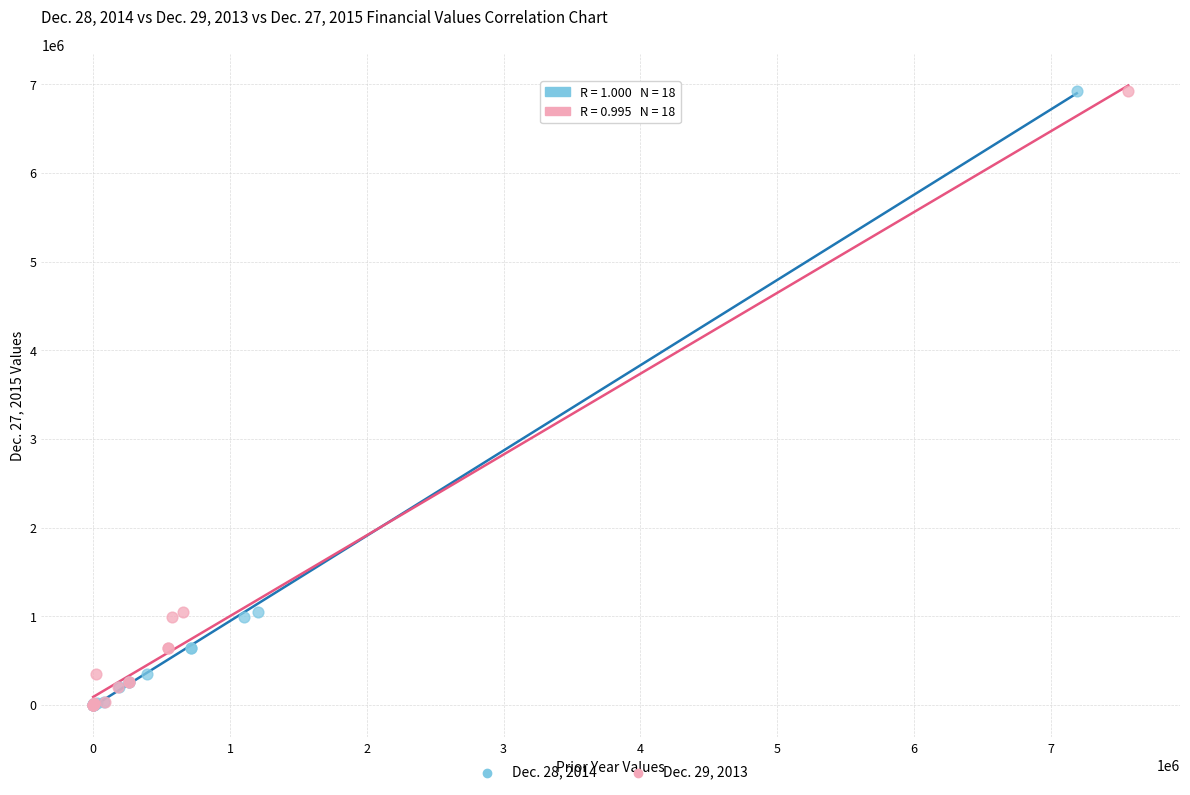

What are all the series names shown in the legend?

Dec. 28, 2014, Dec. 29, 2013